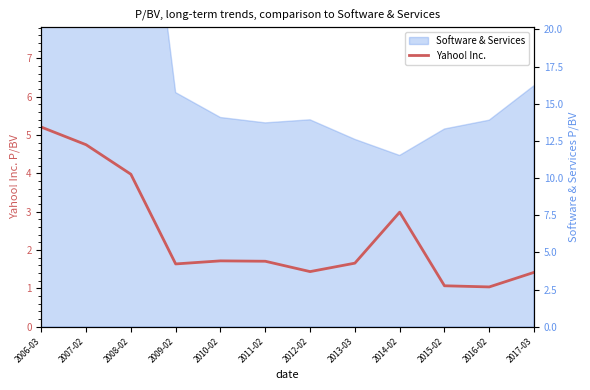

The Yahoo! Inc. series shows 2.5 at 2013-03. True or false?

False